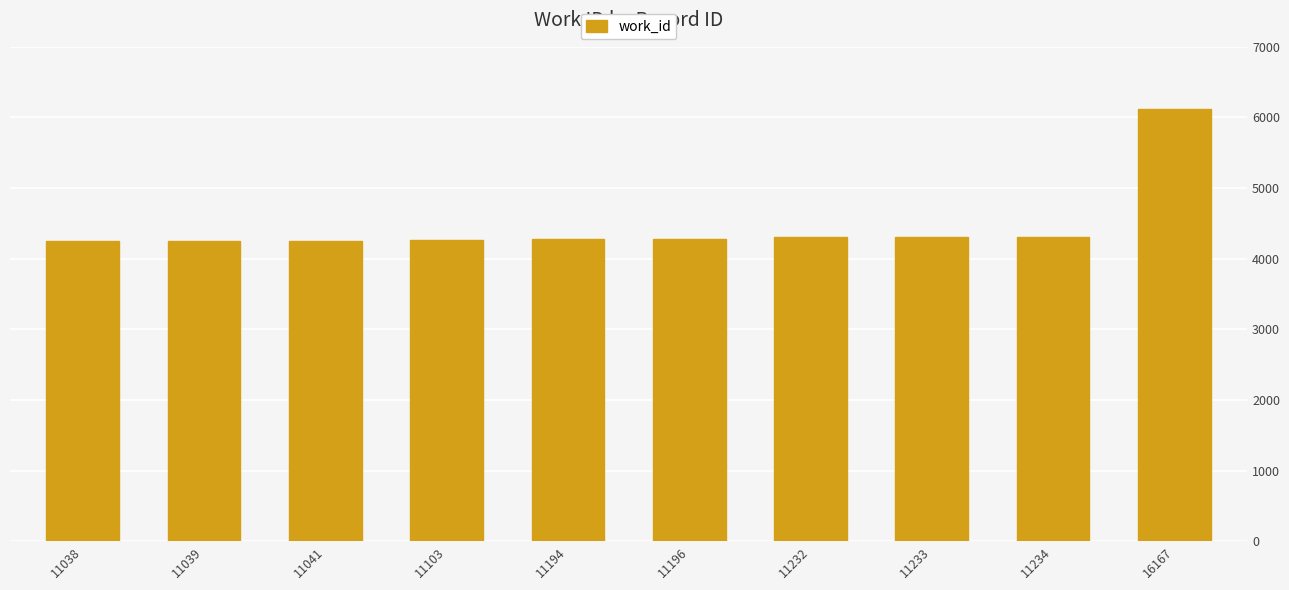

What is the maximum value shown in the chart?

6123